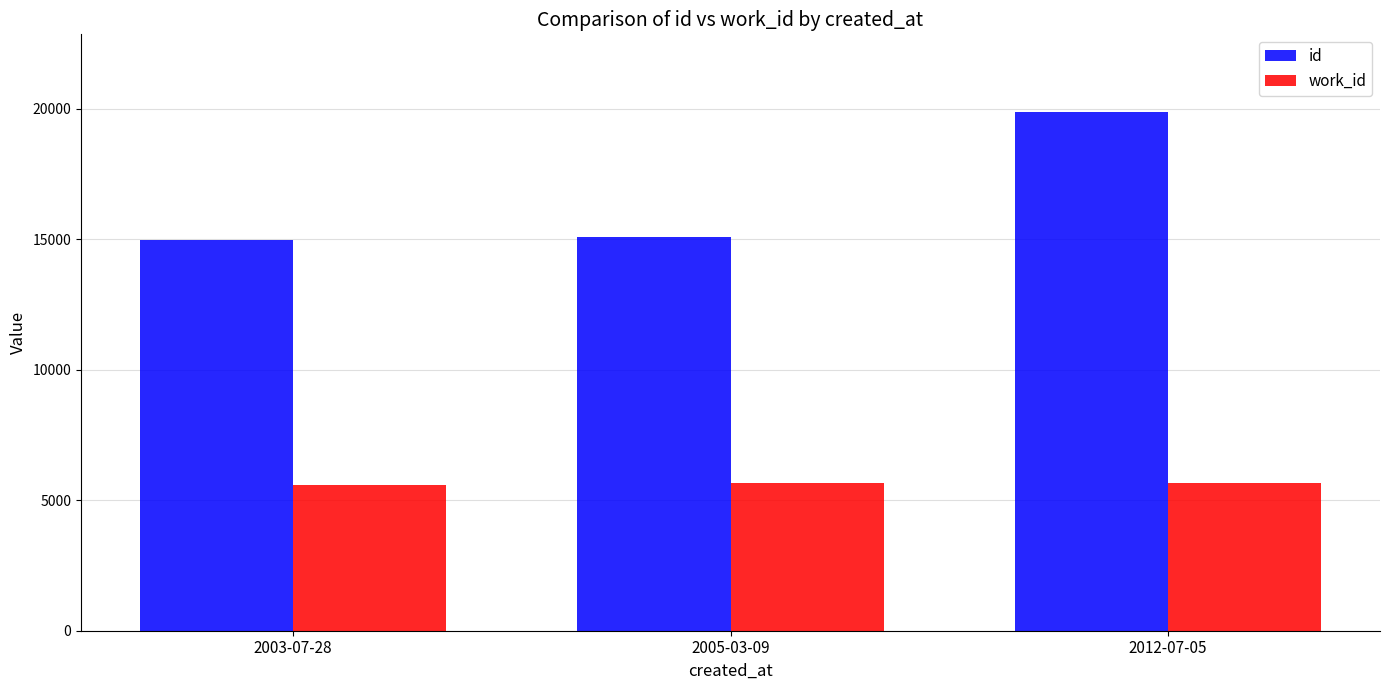

Which series has the widest spread of values?

id